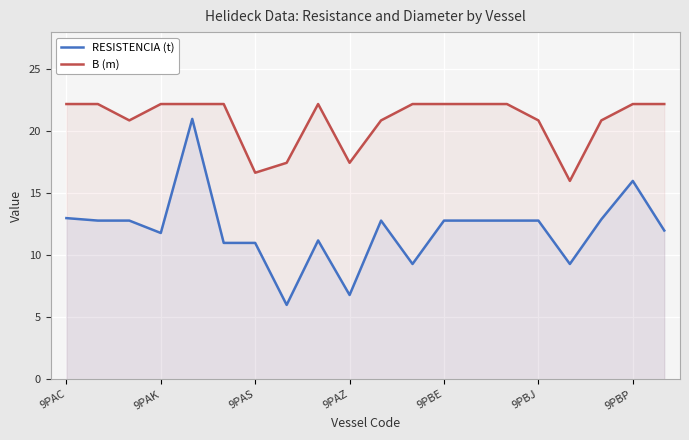

Which series has the largest total across all categories?

B (m)